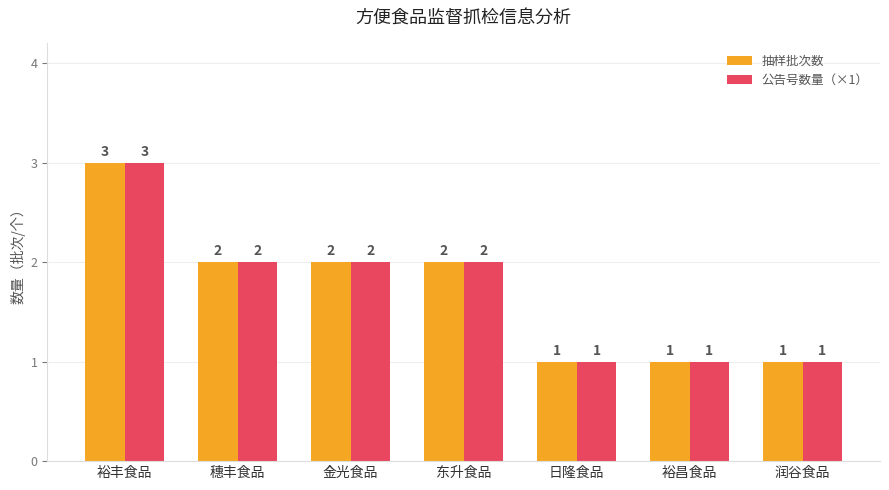

Is it true that 公告号数量（×1） equals 2 at 润谷食品?

False